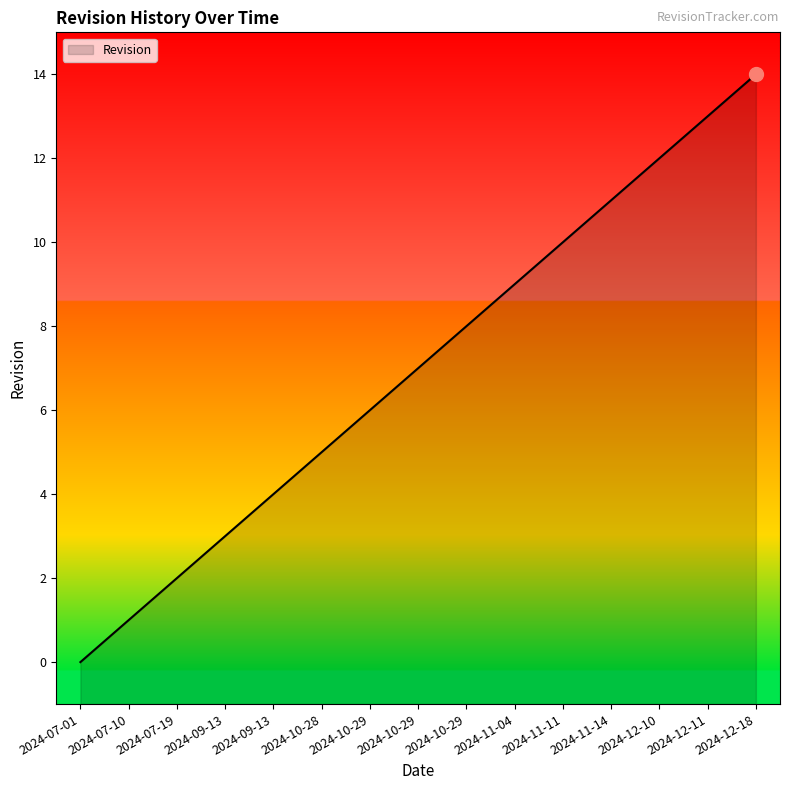

What is the maximum value shown in the chart?

14